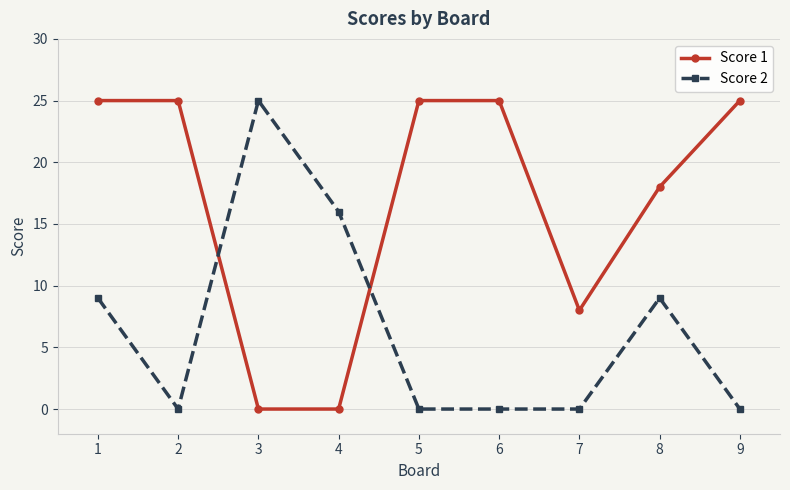

List the series in order of their overall mean, lowest first.

Score 2, Score 1